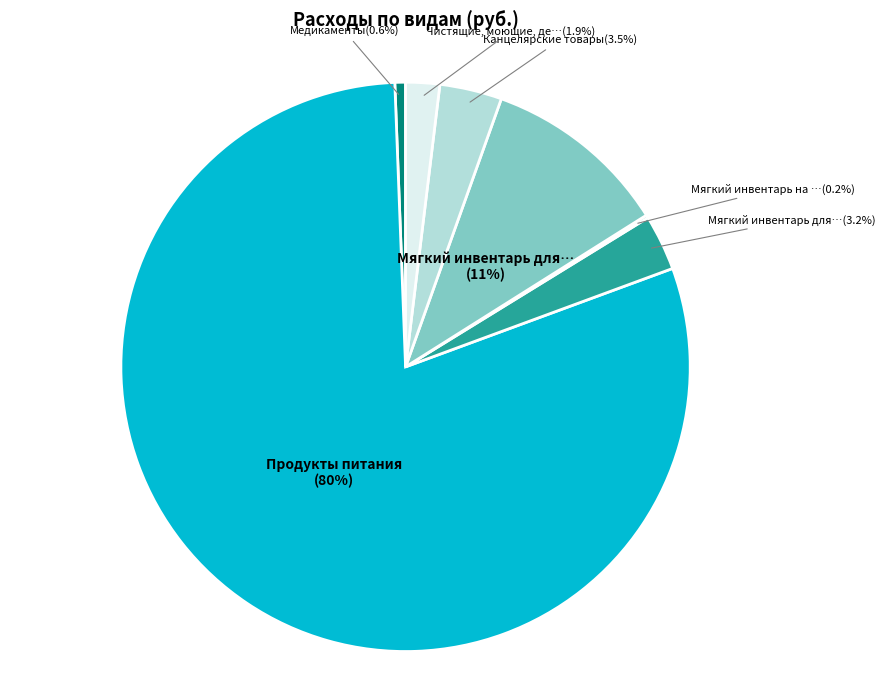

Is there any slice that represents more than half of the pie?

Yes